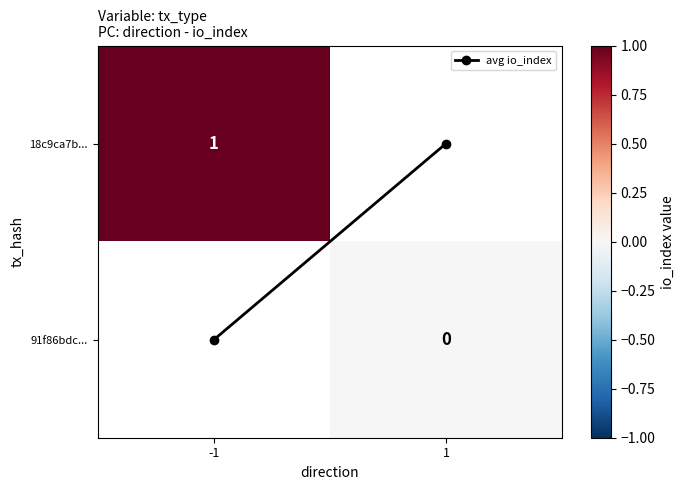

Between -1 and 1, which series saw the biggest shift?

avg io_index